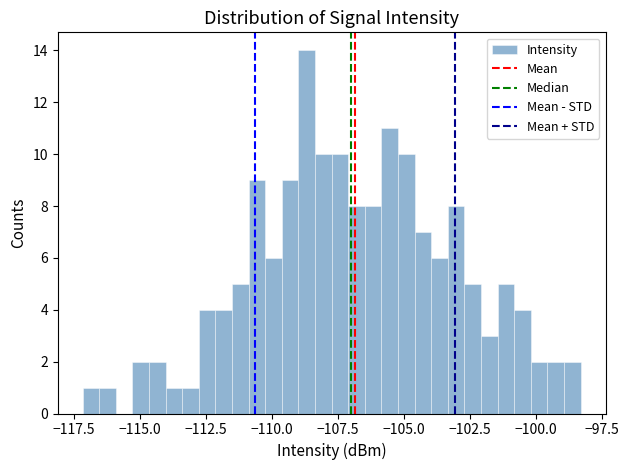

Read against the x-axis, roughly where is the centre of the tallest bar?

-108.5